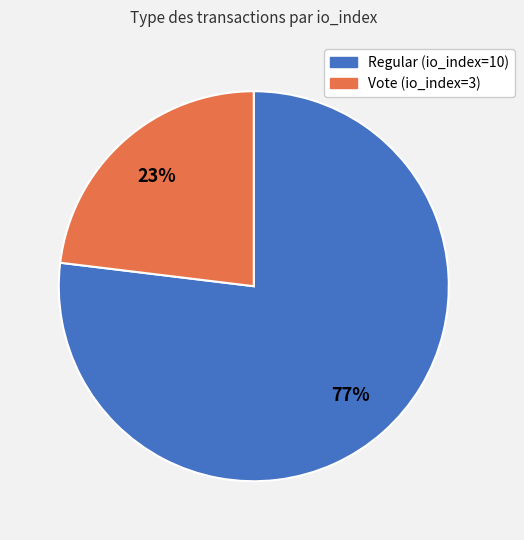

To the nearest percent, what percentage of the pie is Regular (io_index=10)?

77%